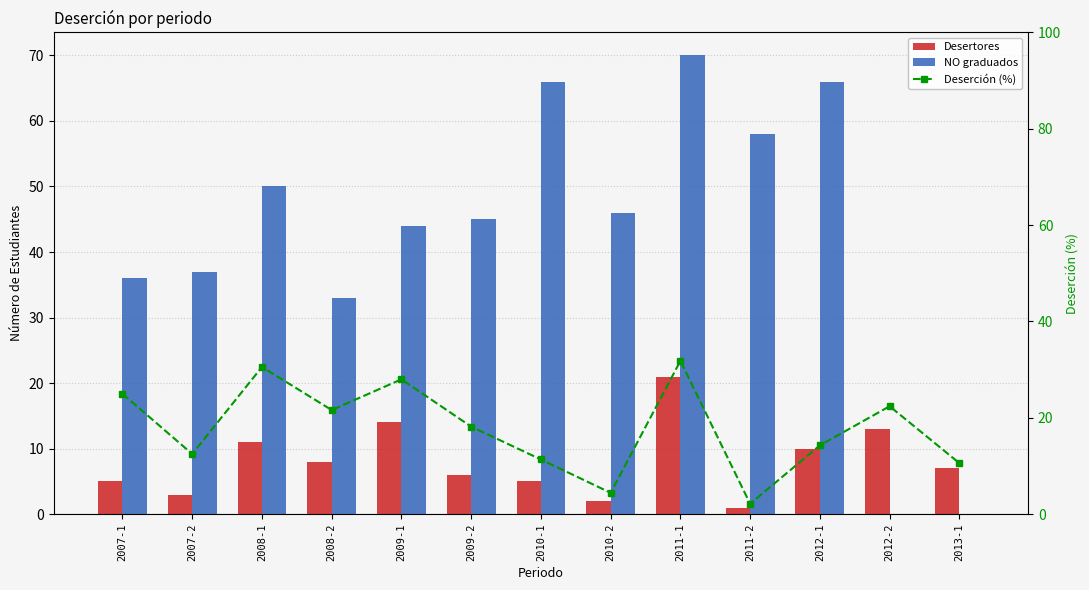

Is it true that Desertores equals 1.2 at 2007-1?

False